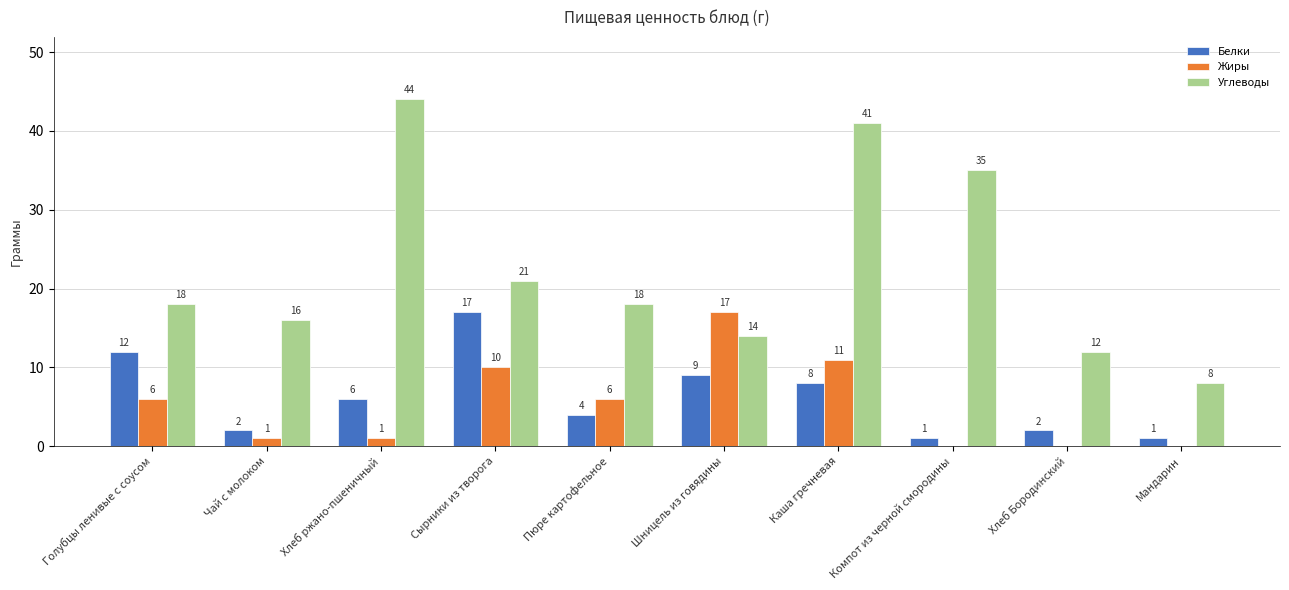

The value of Жиры at Сырники из творога is 10. True or false?

True